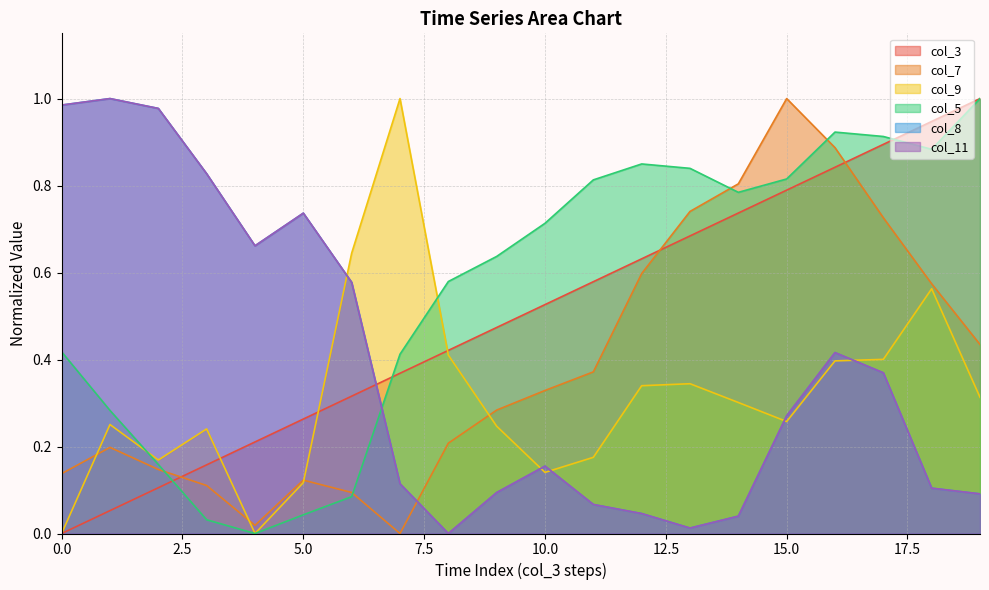

Which series has the largest total across all categories?

col_5